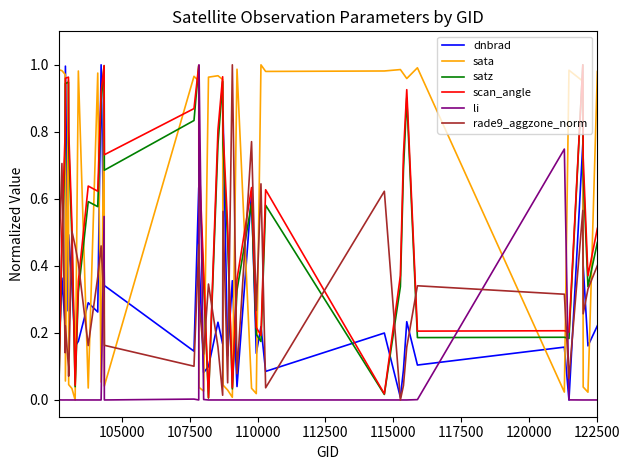

What is the sum of all dnbrad values?

12.0